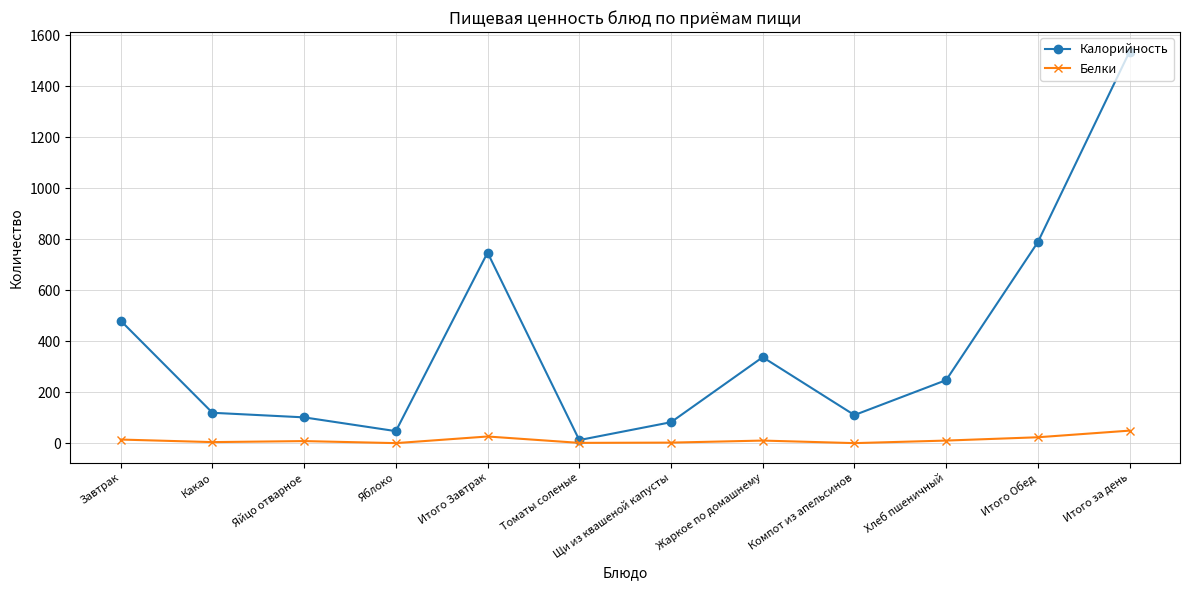

What position from the left is Яблоко?

4